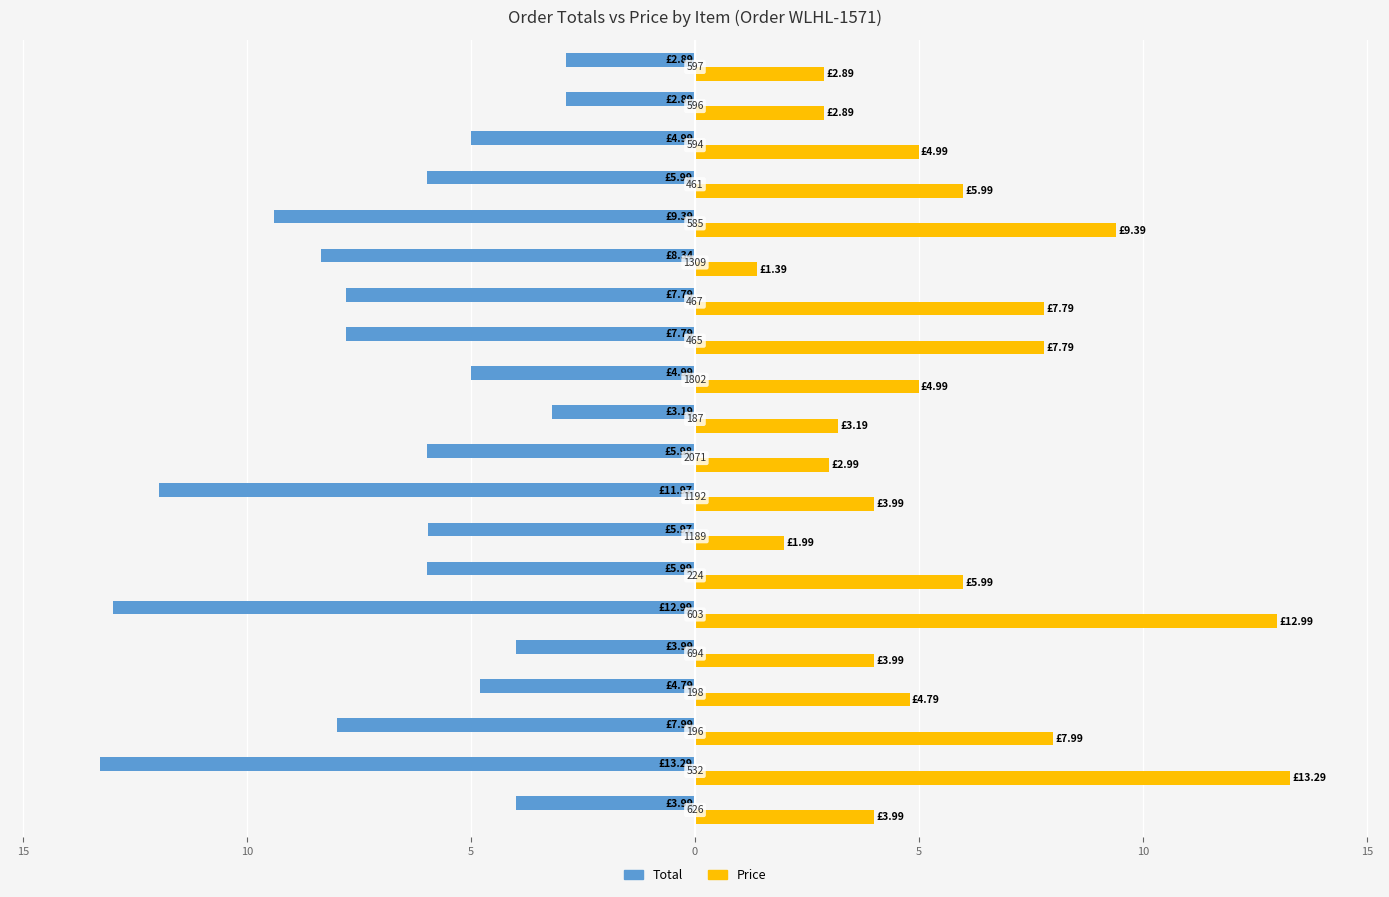

What are all the series names shown in the legend?

Total, Price